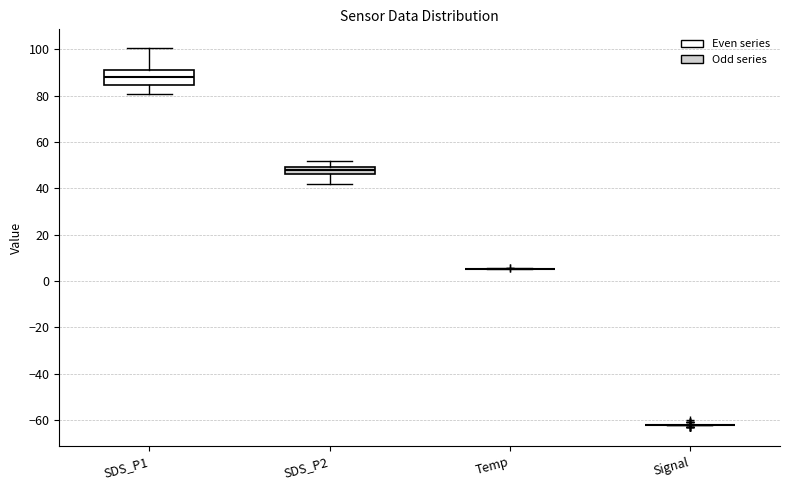

Where does the lower whisker of the box for SDS_P1 end on the y-axis? The values are not printed on the chart, so give them approximately, as read against the axis.

80